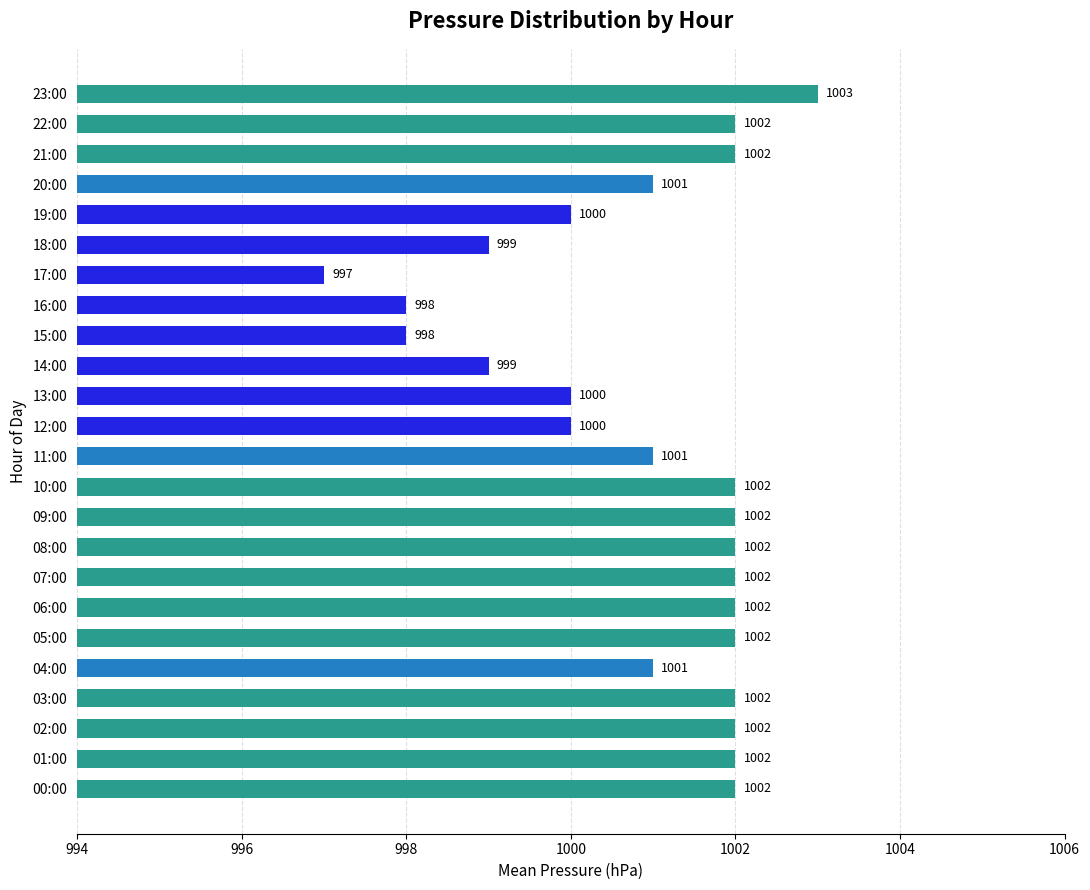

Reading bottom to top, transcribe all the data shown in this chart.

00:00=1002	01:00=1002	02:00=1002	03:00=1002	04:00=1001	05:00=1002	06:00=1002	07:00=1002	08:00=1002	09:00=1002	10:00=1002	11:00=1001	12:00=1000	13:00=1000	14:00=999	15:00=998	16:00=998	17:00=997	18:00=999	19:00=1000	20:00=1001	21:00=1002	22:00=1002	23:00=1003